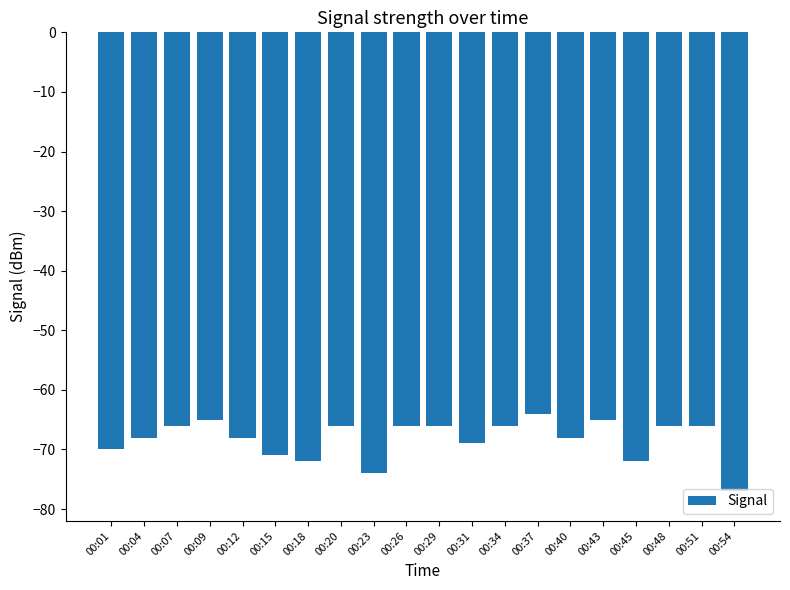

What is the difference between the second highest and minimum values?

12